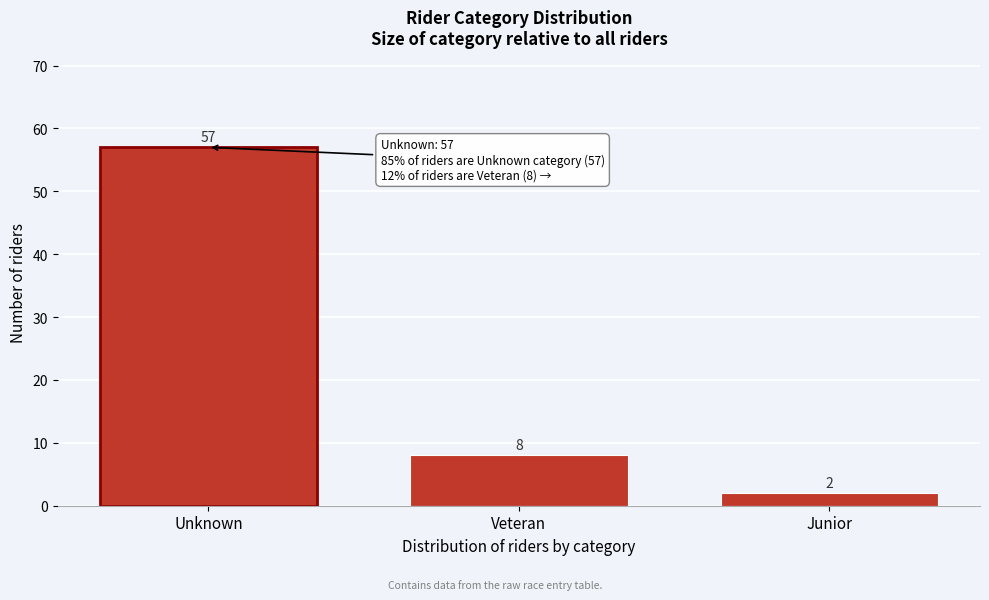

Reading left to right, list all the values displayed in this chart.

Unknown=57	Veteran=8	Junior=2